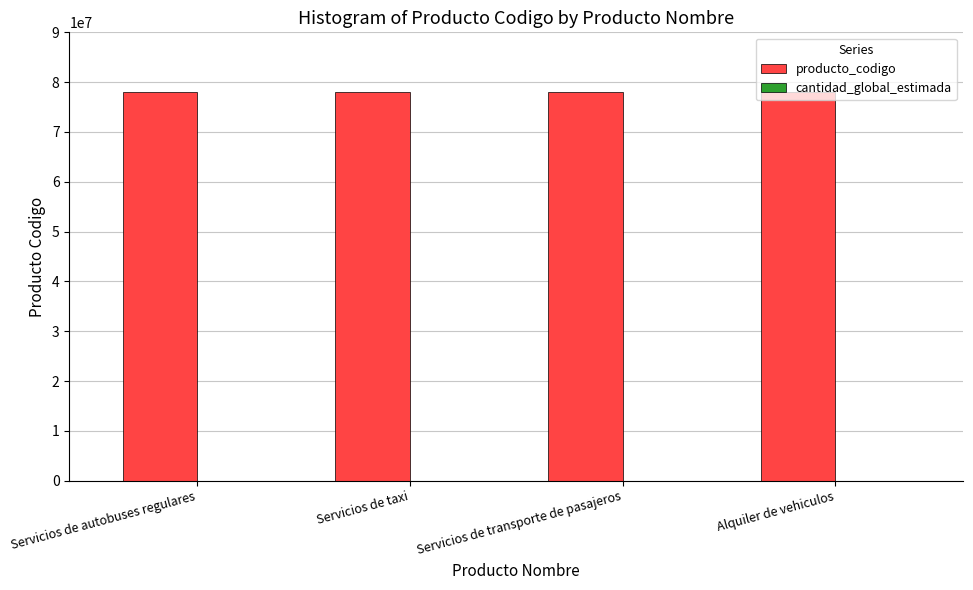

The producto_codigo series shows 78111808 at Alquiler de vehiculos. True or false?

True